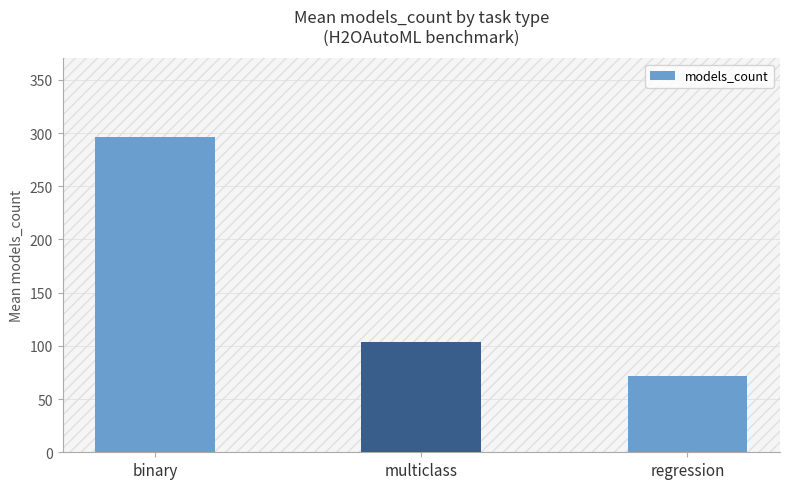

The value at binary is 296.2. True or false?

True